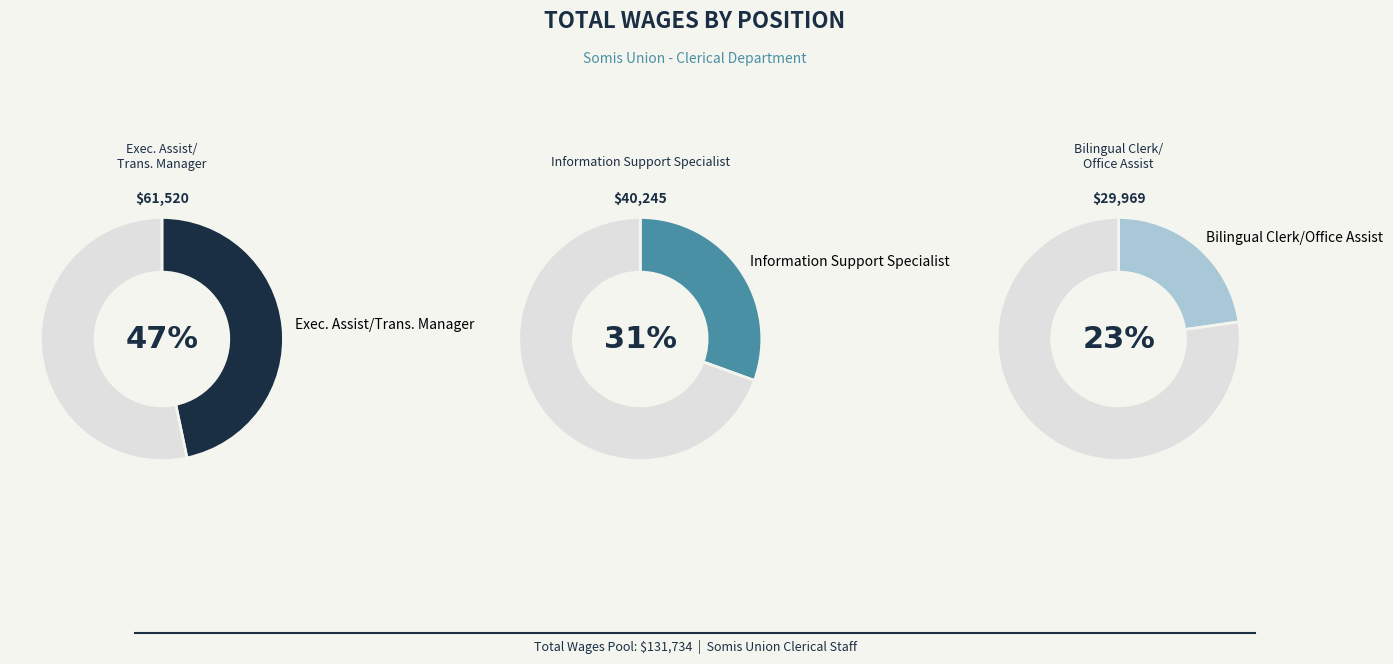

Count the number of slices in the pie.

3